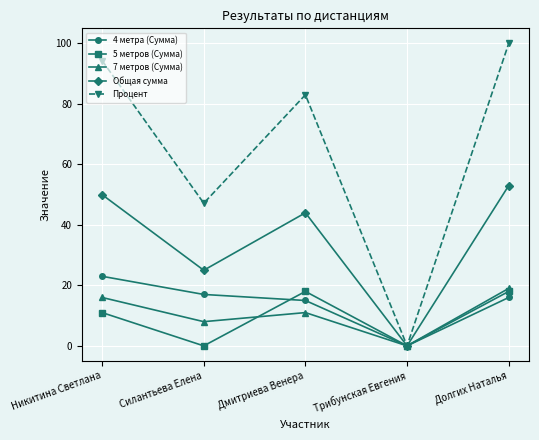

What is the highest value of the 4 метра (Сумма) series?

23.0